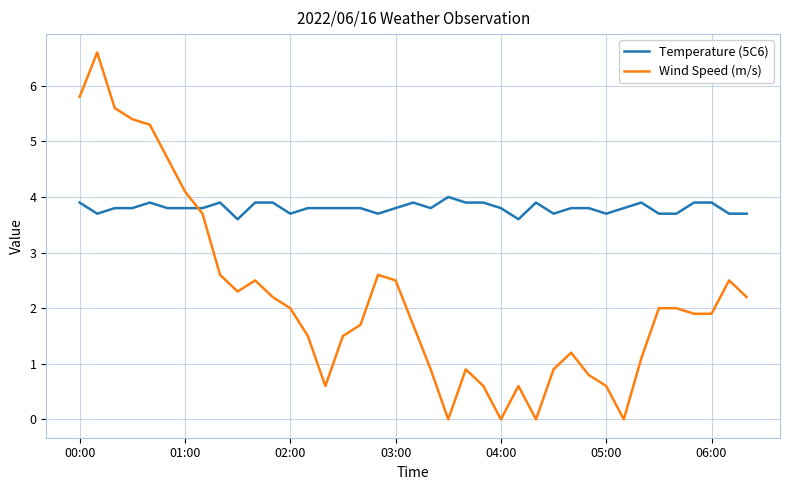

What is the difference between the maximum and minimum values in the Wind Speed (m/s) series?

6.6